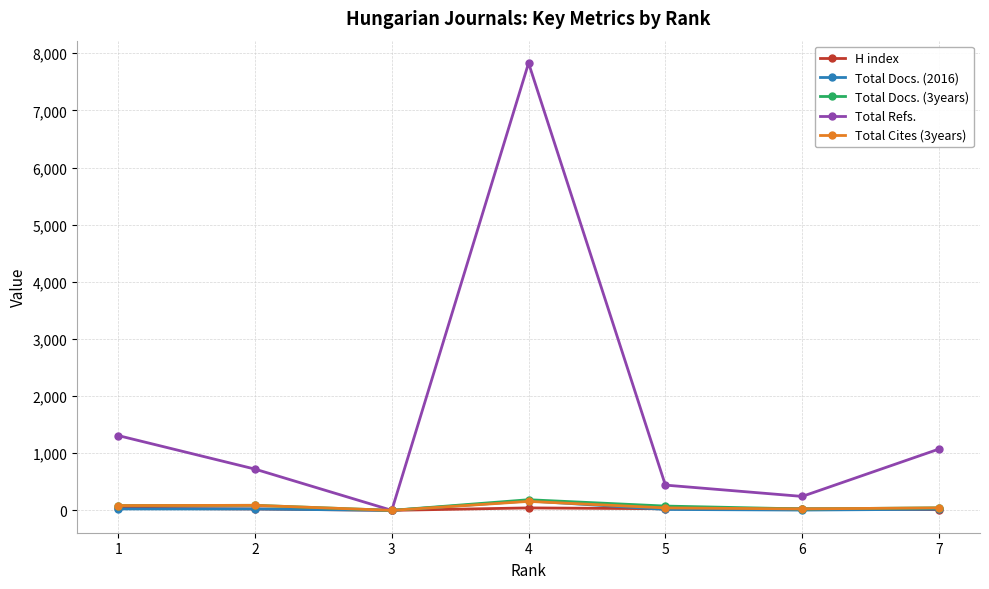

Where does the H index series first go above 27?

1